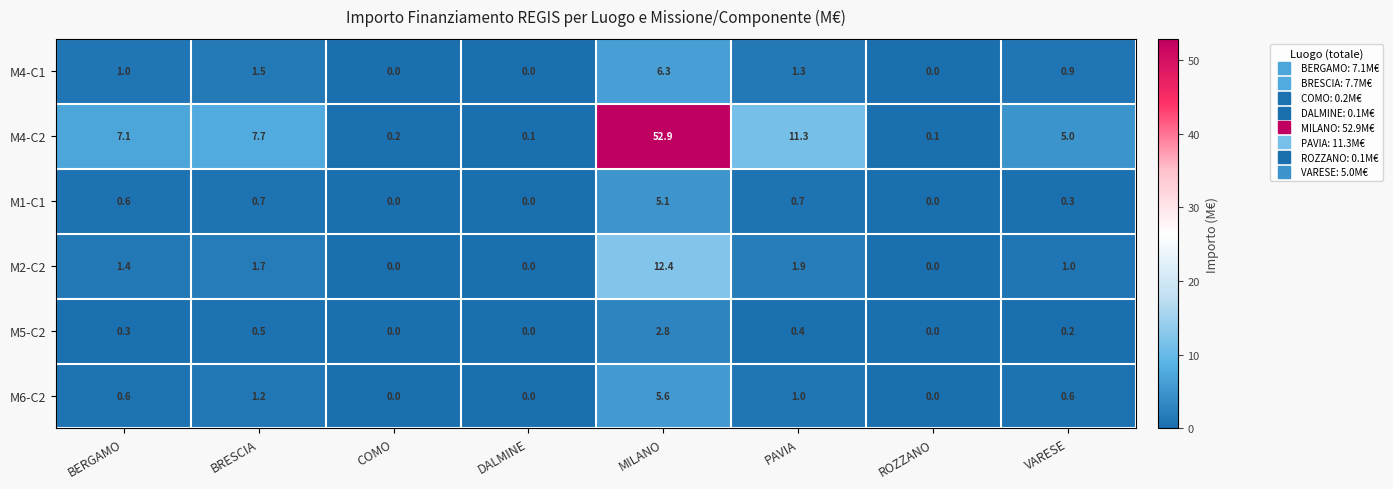

At which label is M5-C2 closest to 1?

BRESCIA